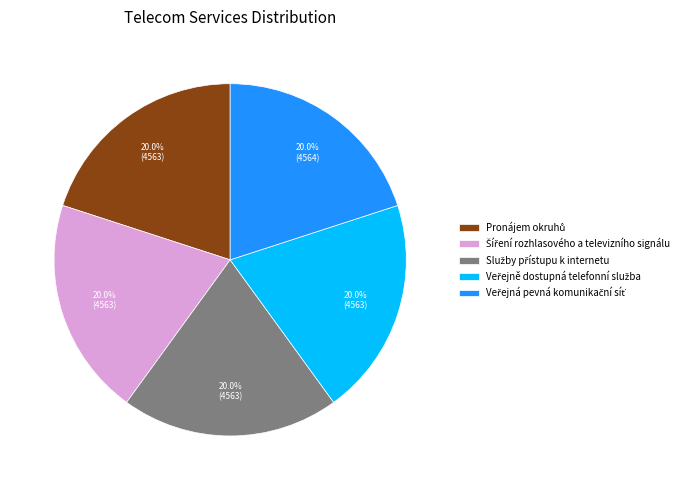

Count the number of slices in the pie.

5